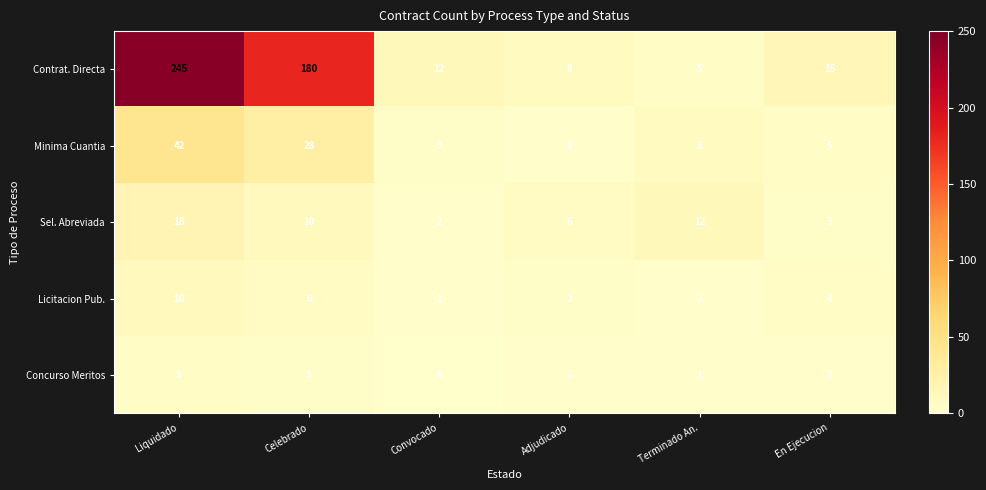

What is the difference between the second highest and minimum values in the Sel. Abreviada series?

10